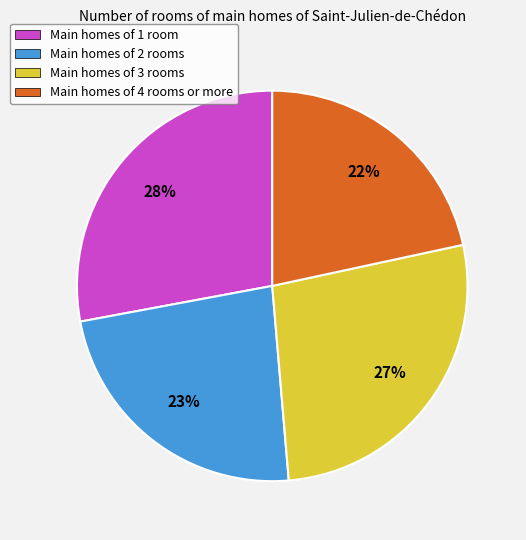

Does any single category account for the majority?

No